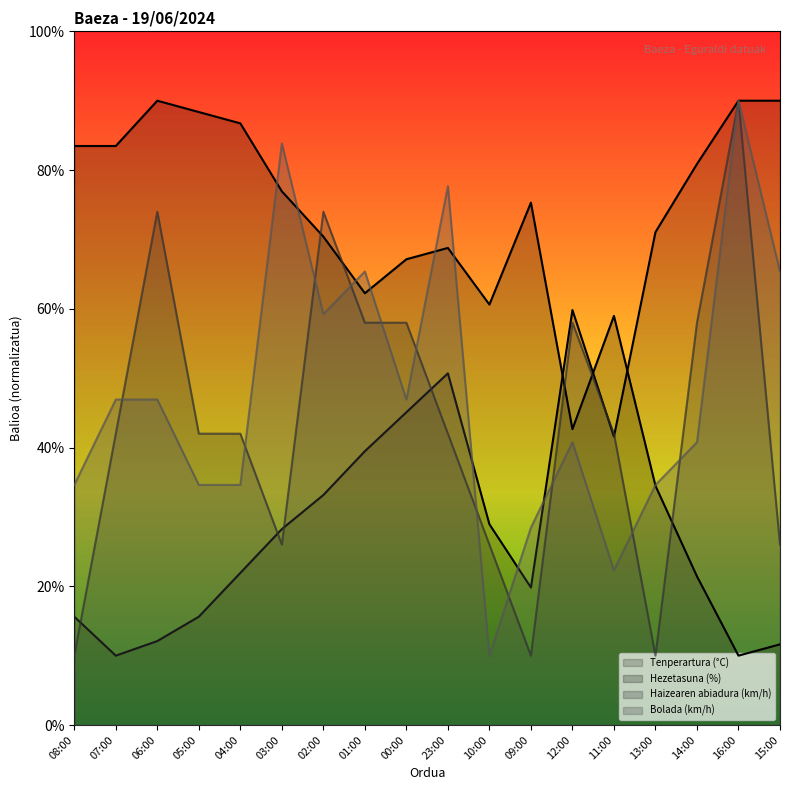

What is the difference between the Haizearen abiadura (km/h) values at 09:00 and 00:00?

48.0